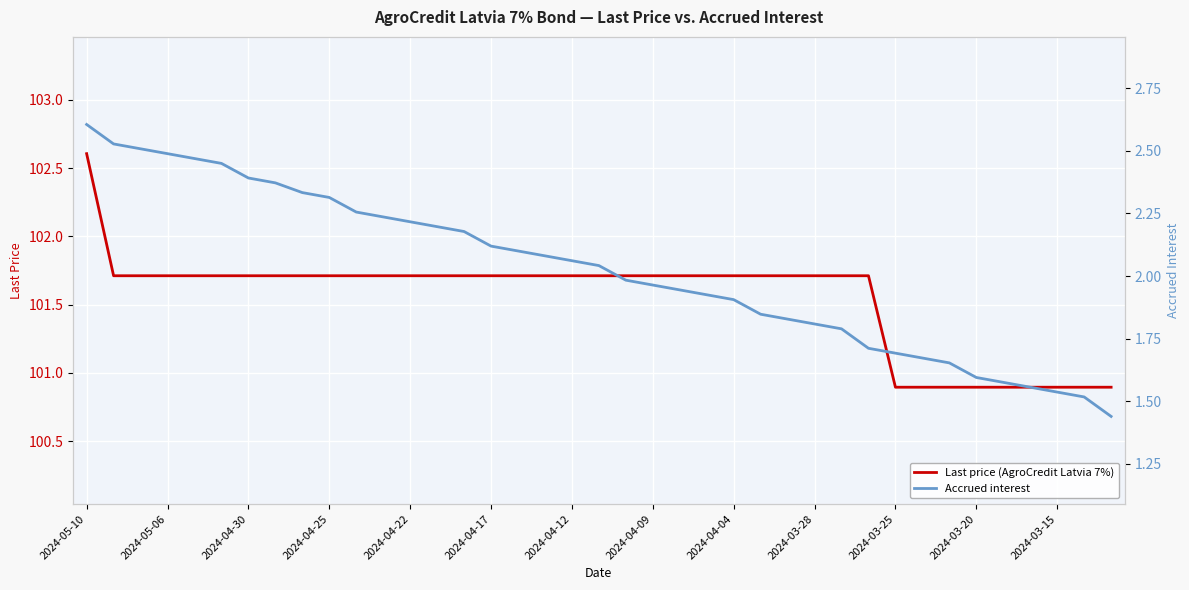

What is the value of the Accrued interest point at the 37th from the left?

1.5